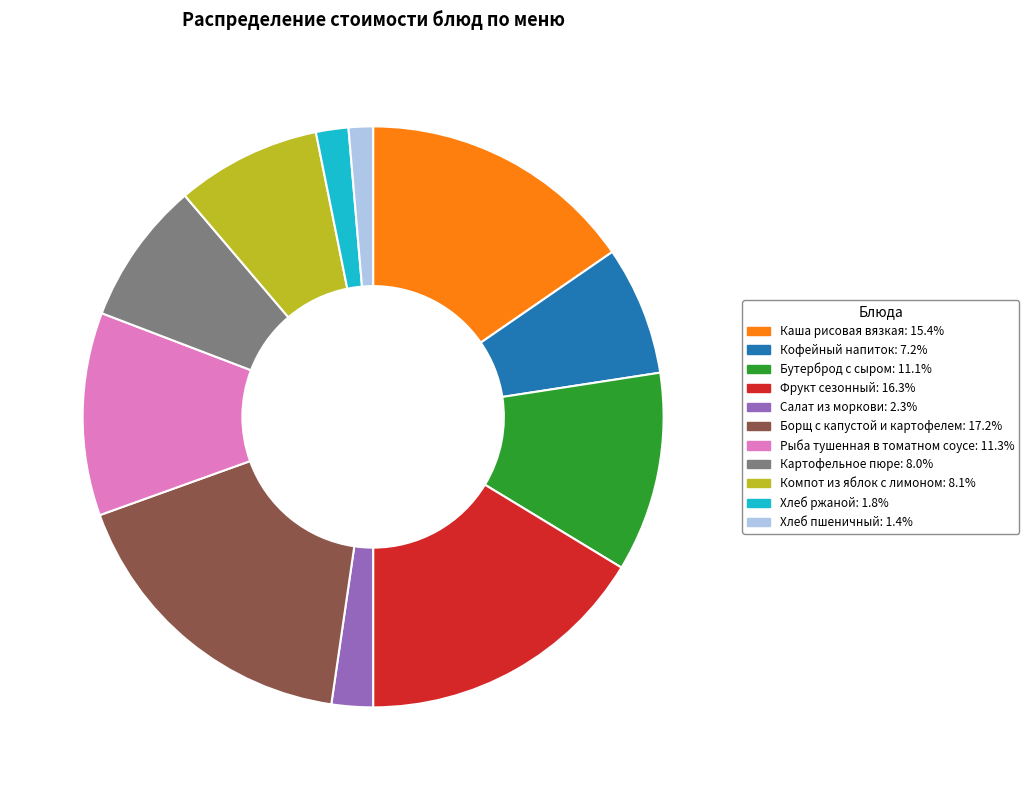

Which slice is the largest?

Борщ с капустой и картофелем